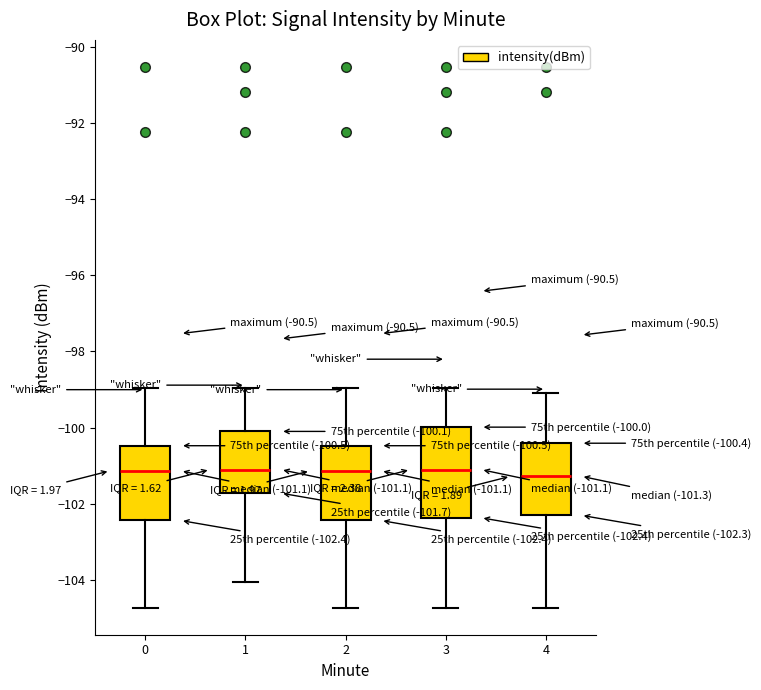

Which box is the tallest, from its lower edge to its upper edge?

3